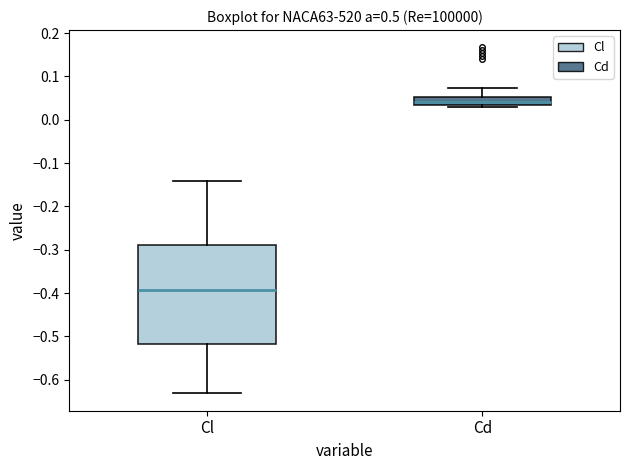

Which box has the lowest median line?

Cl